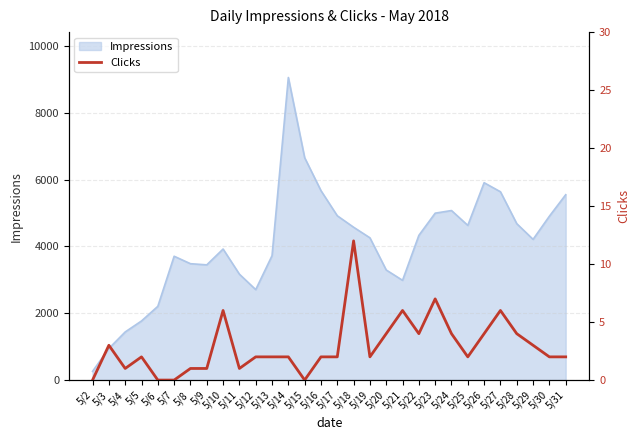

At which category does the chart reach its minimum across all series?

5/2